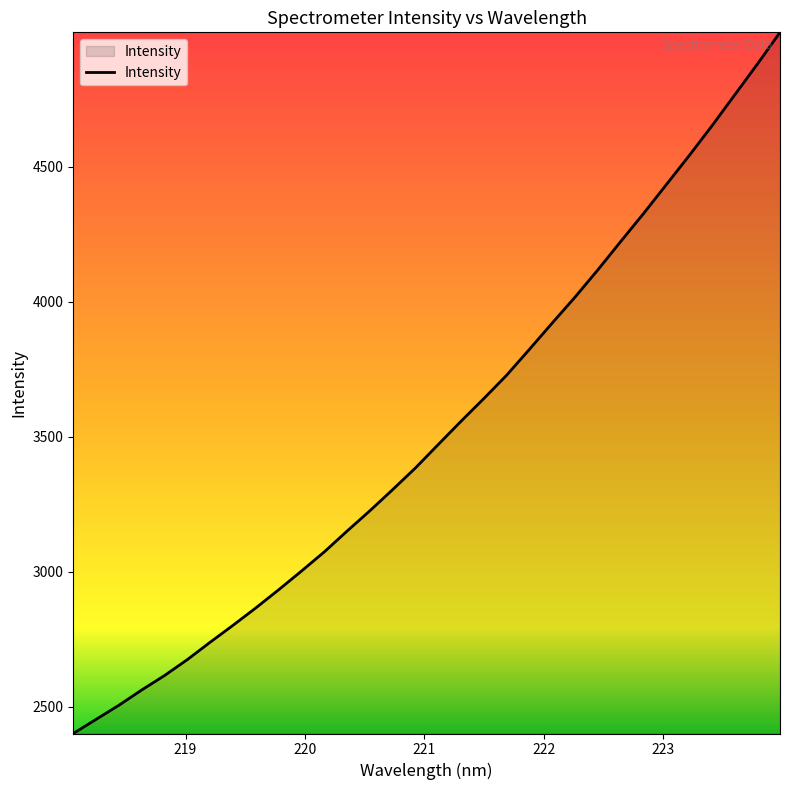

What is the maximum value shown in the chart?

4997.7